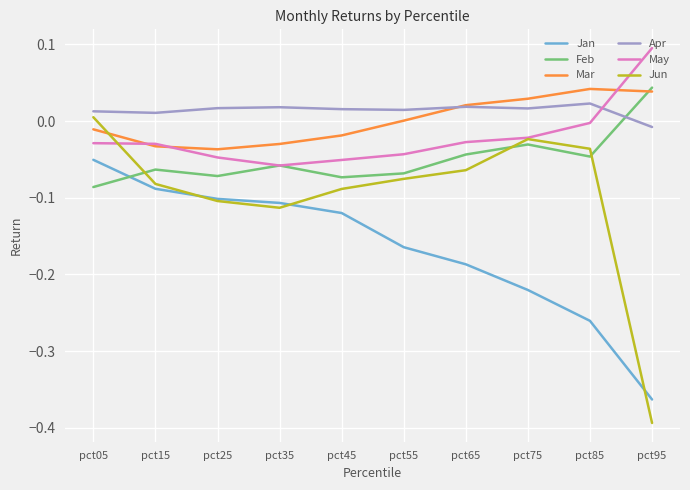

What are all the series names shown in the legend?

Jan, Feb, Mar, Apr, May, Jun